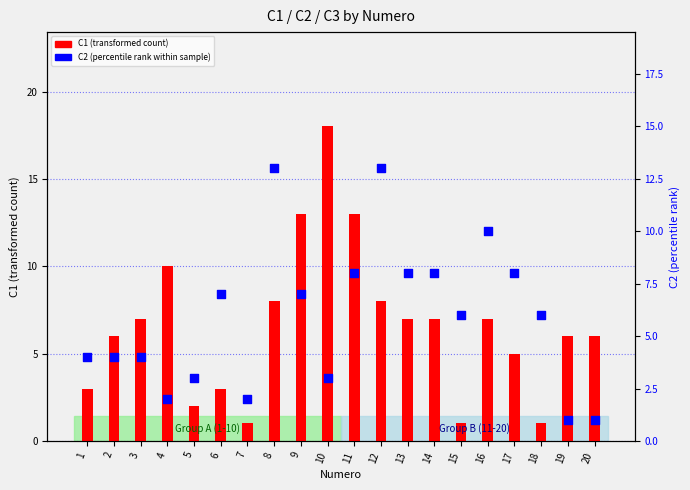

Which series contains the lowest Y value?

C1 (transformed count)